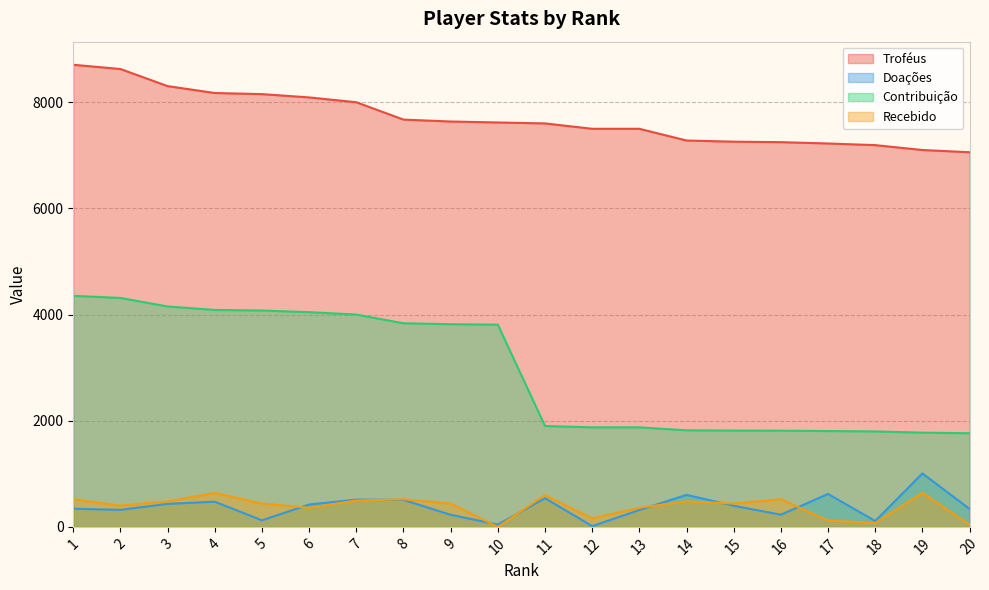

Which series has the widest spread of values?

Contribuição